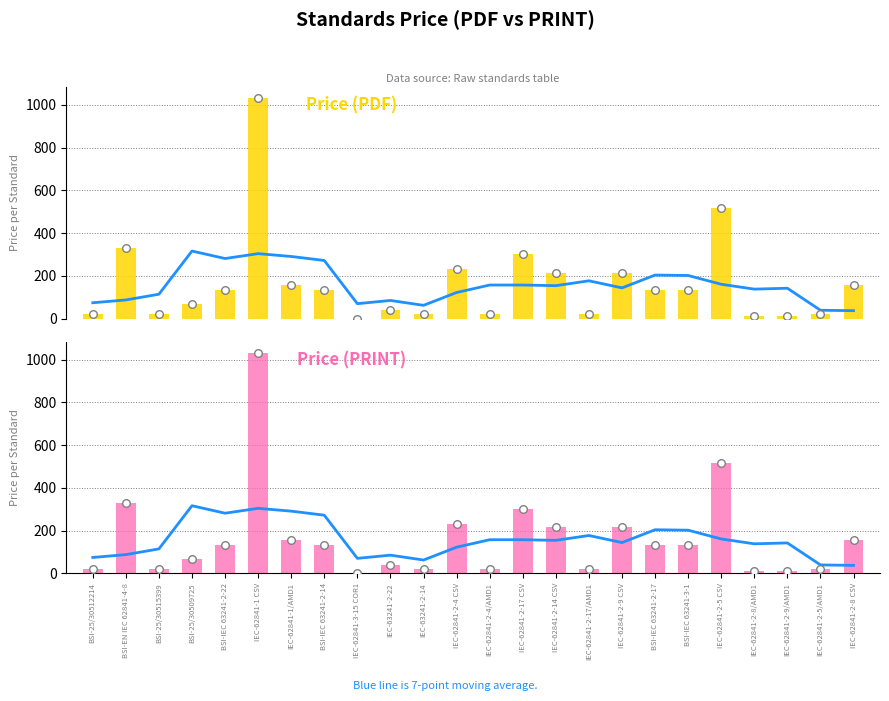

At which category is the sum across all series the highest?

IEC-62841-1 CSV